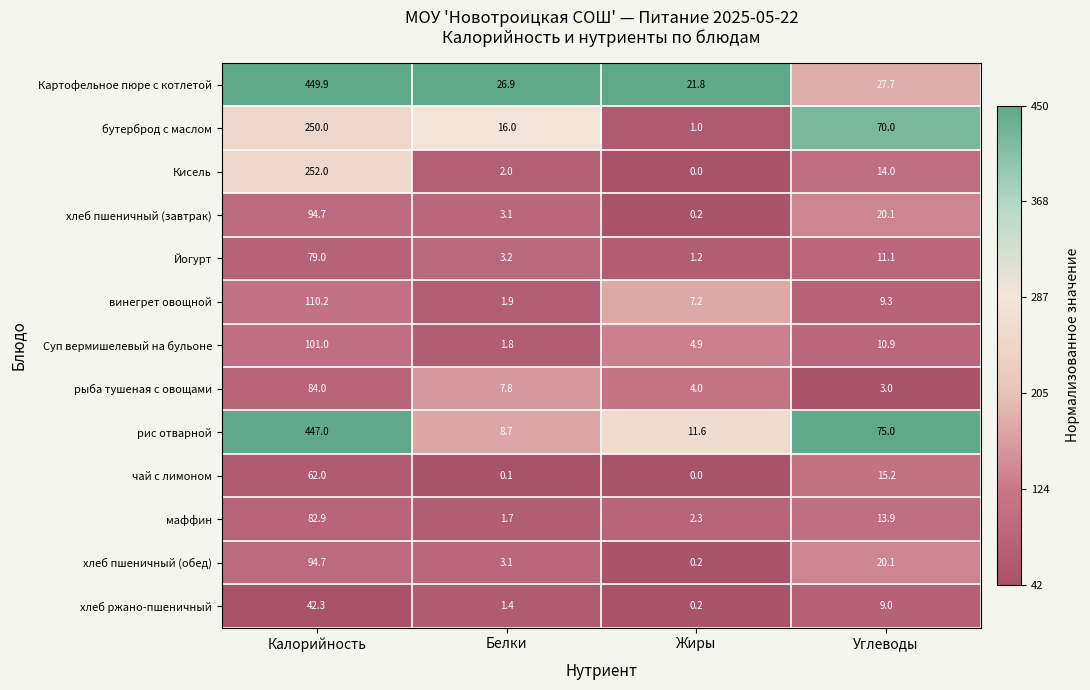

Which category has the lowest value in the Кисель series?

Жиры